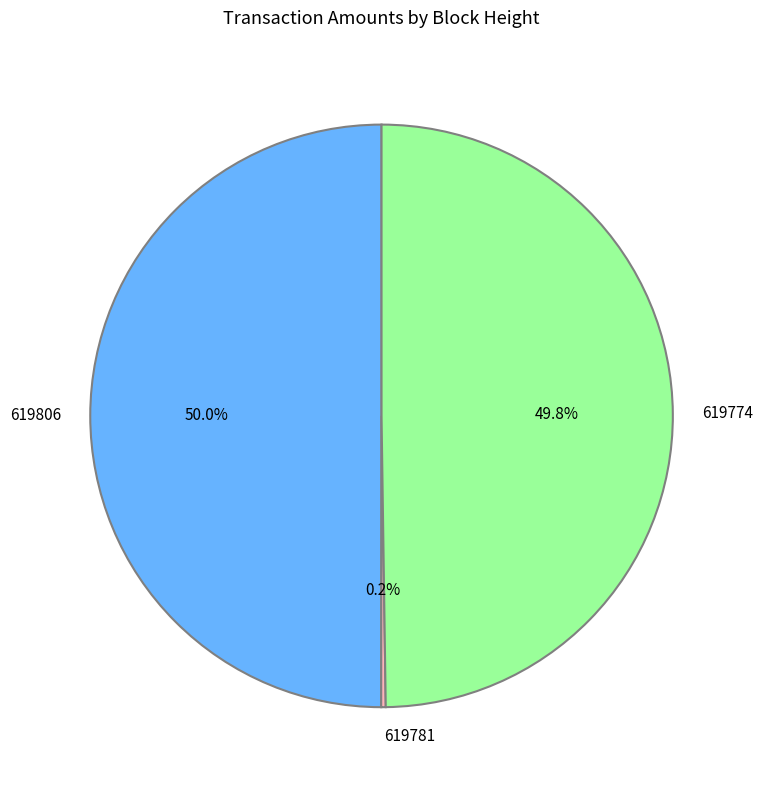

Approximately how many times larger is the value at 619774 compared to 619806?

1.0